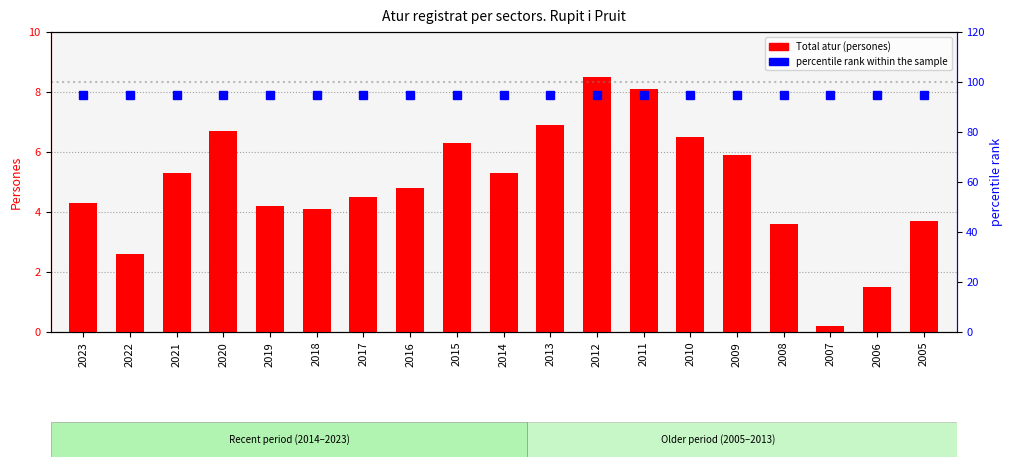

What is the difference between the second highest and minimum values in the Total series?

7.9